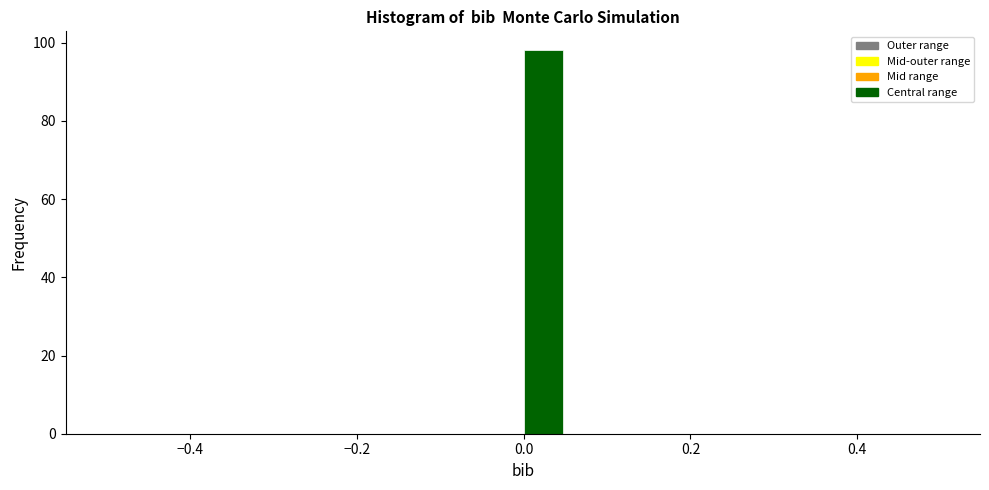

Read against the x-axis, roughly where is the centre of the tallest bar?

0.02